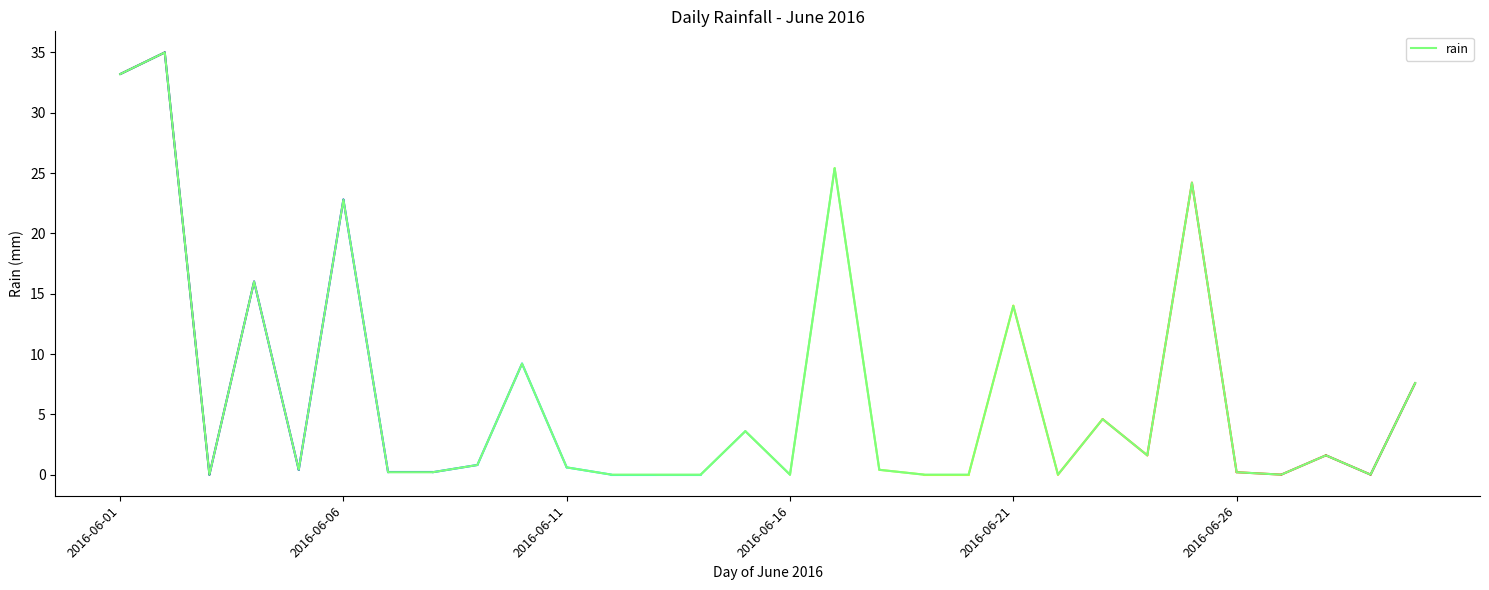

Count the number of data series in this chart.

1